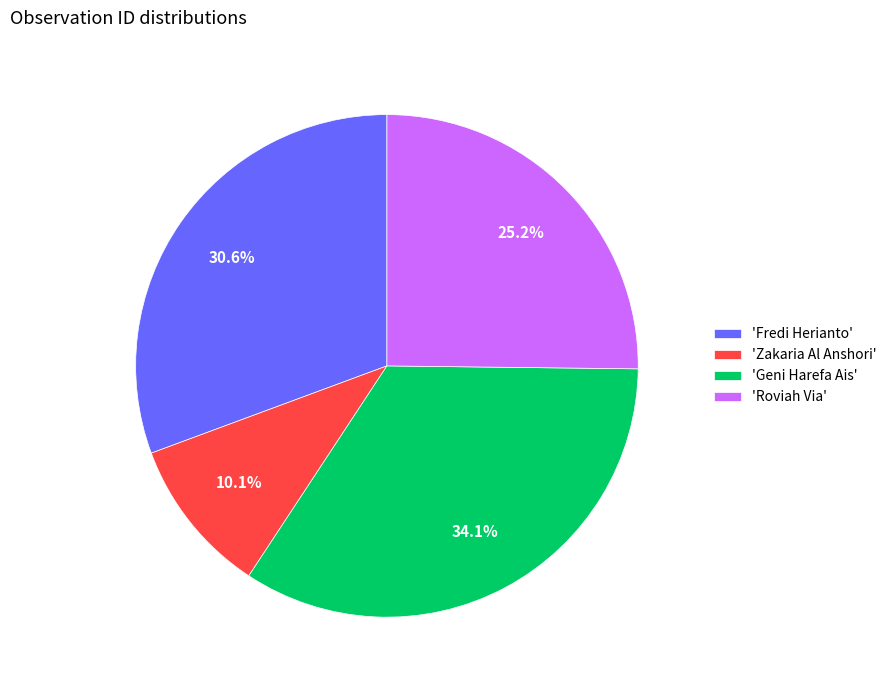

Which has a higher value, 'Roviah Via' or 'Fredi Herianto'?

'Fredi Herianto'